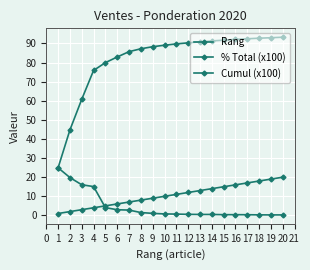

How many data points does each series have?

20